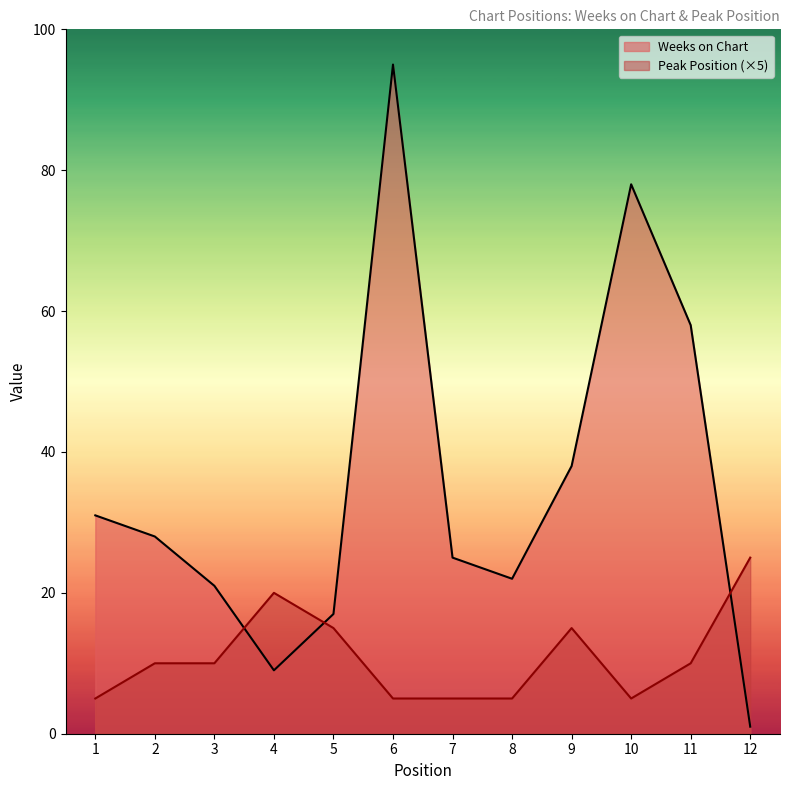

What are all the series names shown in the legend?

Weeks on Chart, Peak Position (×5)